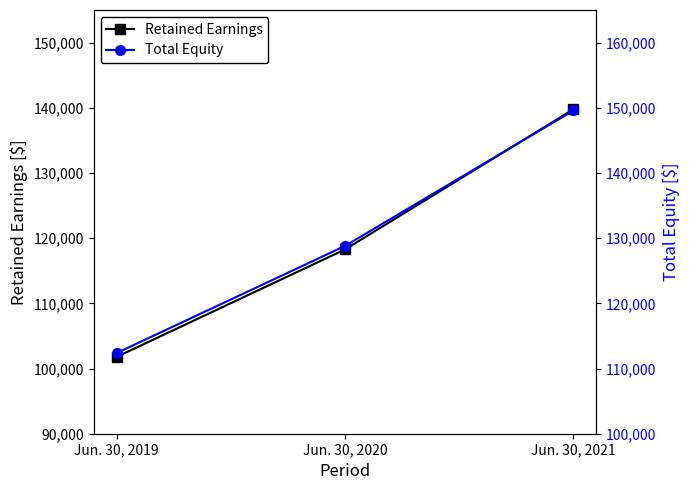

Reading left to right, transcribe all the data shown in this chart.

Retained Earnings: 101774	118263	139775
Total Equity: 112369	128805	149584